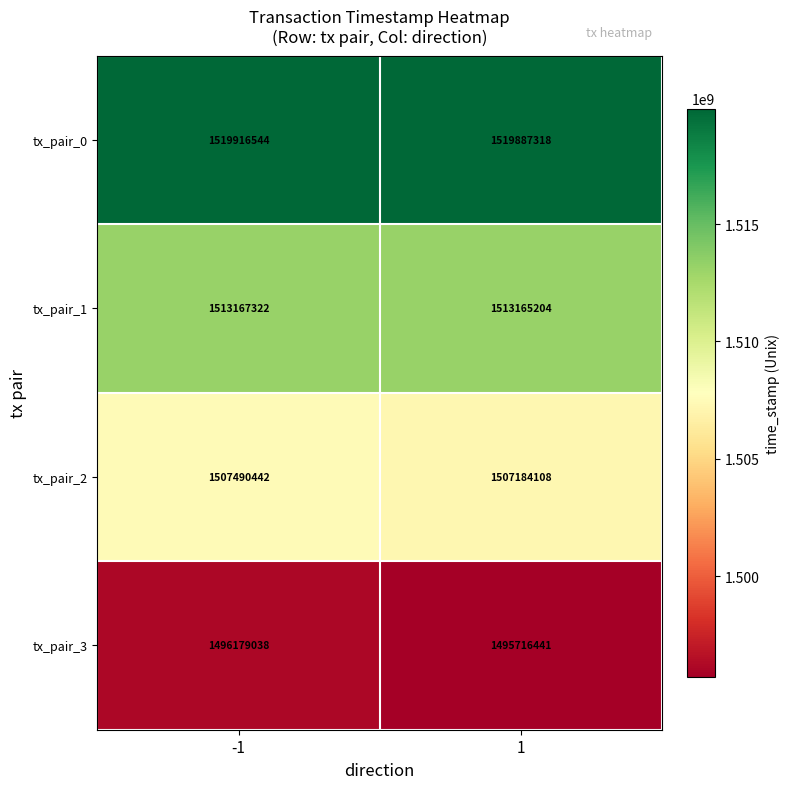

Reading left to right, what are all the values shown in this chart?

tx_pair_0: -1=1519916544	1=1519887318
tx_pair_1: -1=1513167322	1=1513165204
tx_pair_2: -1=1507490442	1=1507184108
tx_pair_3: -1=1496179038	1=1495716441